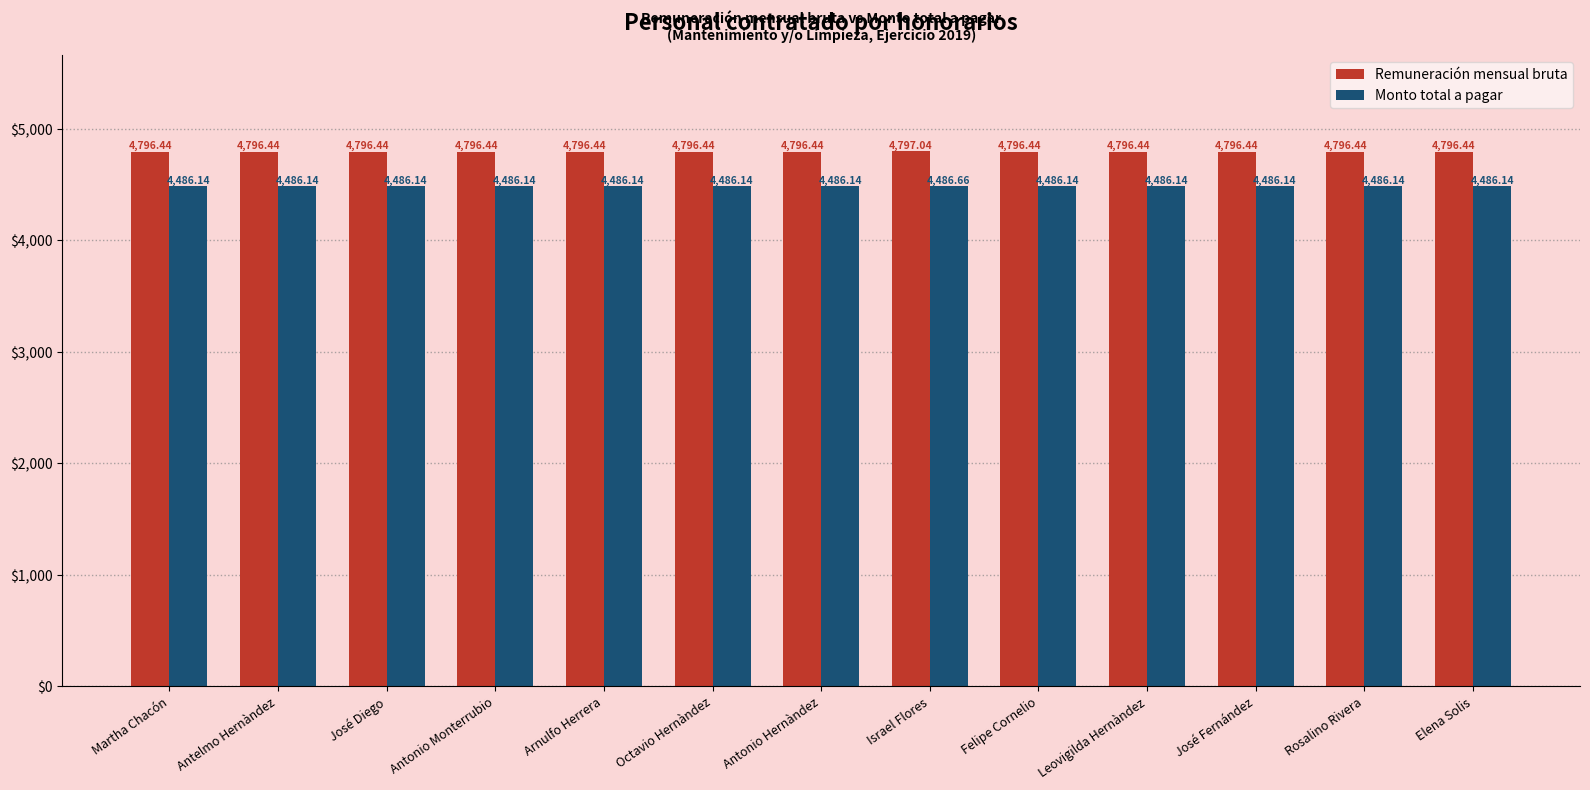

How many categories are shown in the chart?

13